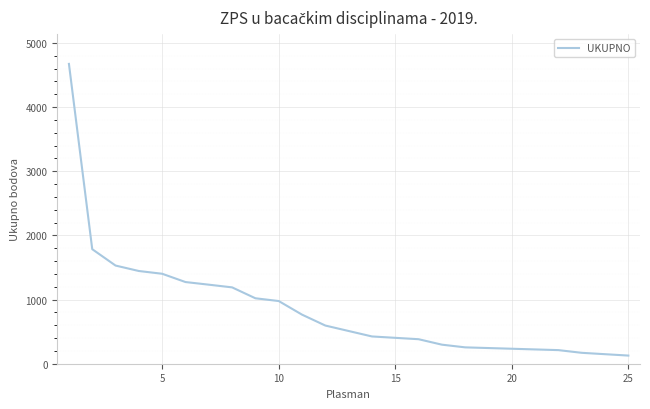

What is the difference between the maximum and second lowest values?

4503